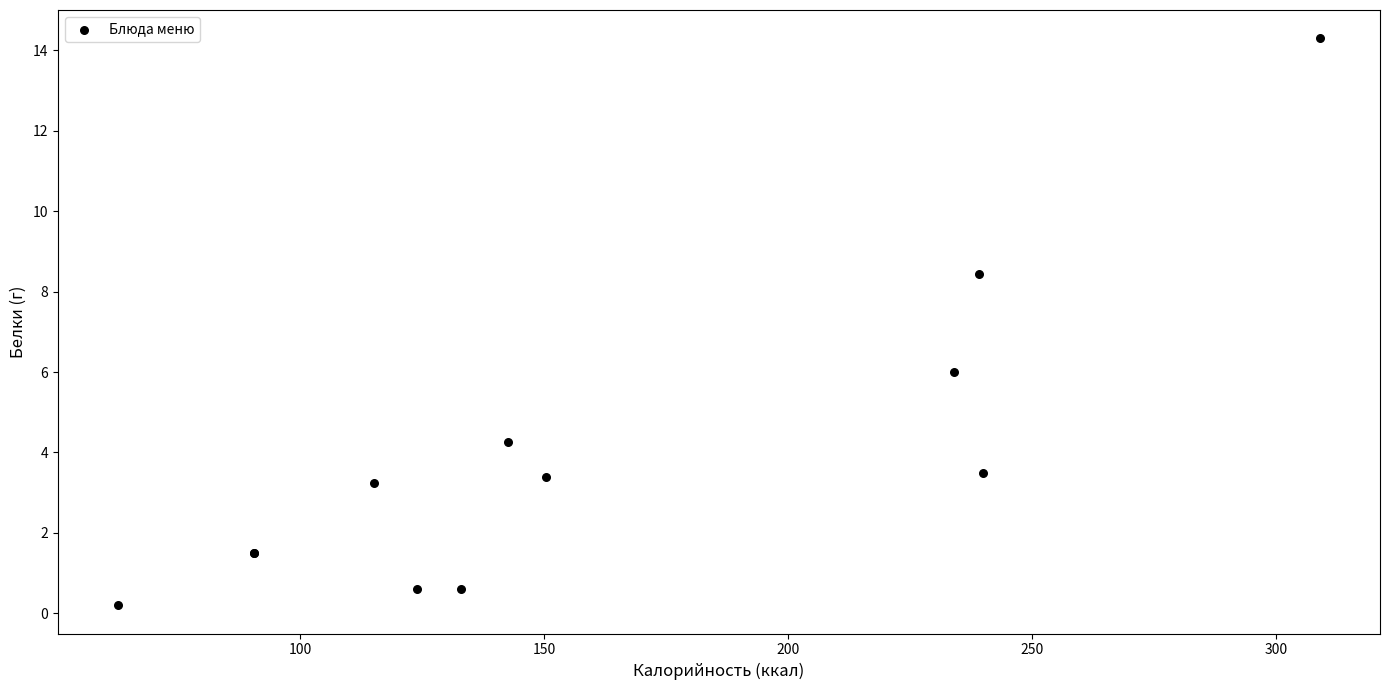

What Y value in the scatter plot is closest to 7?

6.0